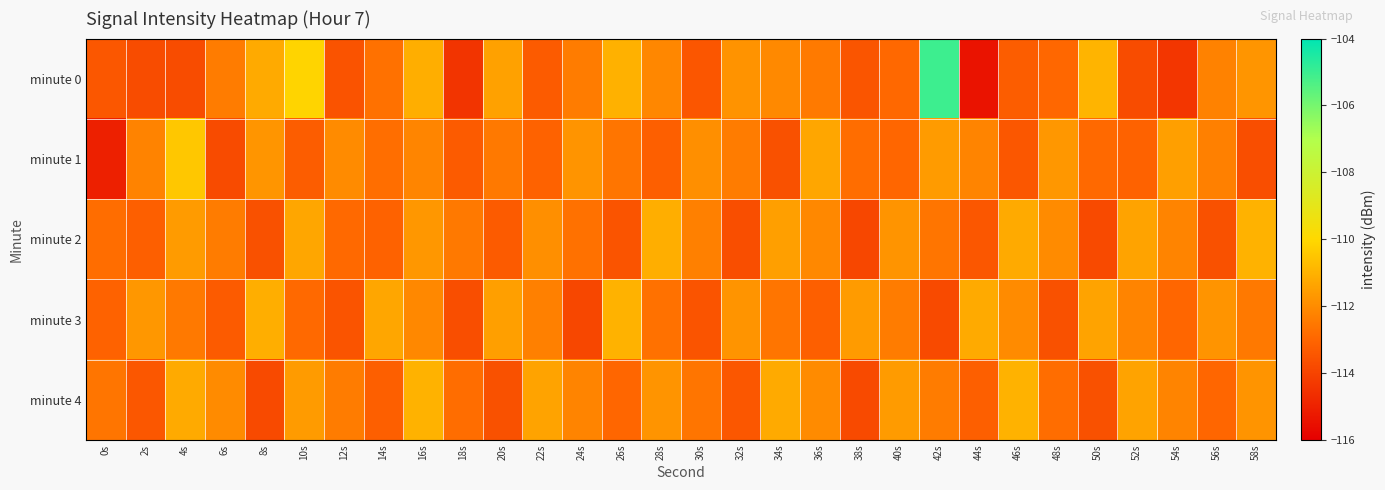

Reading left to right, extract all data points from this chart.

minute 0: 0s=-113.4	2s=-113.7	4s=-113.7	6s=-112.4	8s=-111.2	10s=-110.1	12s=-113.6	14s=-112.7	16s=-111.1	18s=-114.4	20s=-111.5	22s=-113.3	24s=-112.4	26s=-111.0	28s=-112.1	30s=-113.5	32s=-111.8	34s=-112.1	36s=-112.5	38s=-113.5	40s=-112.9	42s=-105.0	44s=-115.4	46s=-113.3	48s=-113.0	50s=-110.9	52s=-113.7	54s=-114.4	56s=-112.2	58s=-111.8
minute 1: 0s=-115.0	2s=-112.2	4s=-110.5	6s=-113.8	8s=-111.7	10s=-113.2	12s=-112.0	14s=-112.8	16s=-112.2	18s=-113.3	20s=-112.5	22s=-113.1	24s=-111.8	26s=-112.6	28s=-113.2	30s=-111.9	32s=-112.4	34s=-113.6	36s=-111.3	38s=-112.8	40s=-113.0	42s=-111.6	44s=-112.2	46s=-113.4	48s=-111.7	50s=-112.9	52s=-113.1	54s=-111.5	56s=-112.3	58s=-113.7
minute 2: 0s=-112.8	2s=-113.2	4s=-111.6	6s=-112.4	8s=-113.6	10s=-111.3	12s=-112.9	14s=-113.1	16s=-111.7	18s=-112.5	20s=-113.3	22s=-111.9	24s=-112.7	26s=-113.5	28s=-111.1	30s=-112.3	32s=-113.7	34s=-111.5	36s=-112.1	38s=-113.9	40s=-111.8	42s=-112.6	44s=-113.4	46s=-111.2	48s=-112.0	50s=-113.8	52s=-111.4	54s=-112.2	56s=-113.6	58s=-111.0
minute 3: 0s=-113.1	2s=-111.7	4s=-112.5	6s=-113.3	8s=-111.1	10s=-112.9	12s=-113.5	14s=-111.3	16s=-112.1	18s=-113.7	20s=-111.5	22s=-112.3	24s=-113.9	26s=-111.0	28s=-112.7	30s=-113.5	32s=-111.8	34s=-112.6	36s=-113.2	38s=-111.6	40s=-112.4	42s=-113.8	44s=-111.2	46s=-112.0	48s=-113.6	50s=-111.4	52s=-112.2	54s=-113.0	56s=-111.8	58s=-112.5
minute 4: 0s=-112.6	2s=-113.4	4s=-111.2	6s=-112.0	8s=-113.8	10s=-111.6	12s=-112.4	14s=-113.2	16s=-111.0	18s=-112.8	20s=-113.6	22s=-111.4	24s=-112.2	26s=-113.0	28s=-111.8	30s=-112.6	32s=-113.4	34s=-111.2	36s=-112.0	38s=-113.8	40s=-111.6	42s=-112.4	44s=-113.2	46s=-111.0	48s=-112.8	50s=-113.6	52s=-111.4	54s=-112.2	56s=-113.0	58s=-111.8